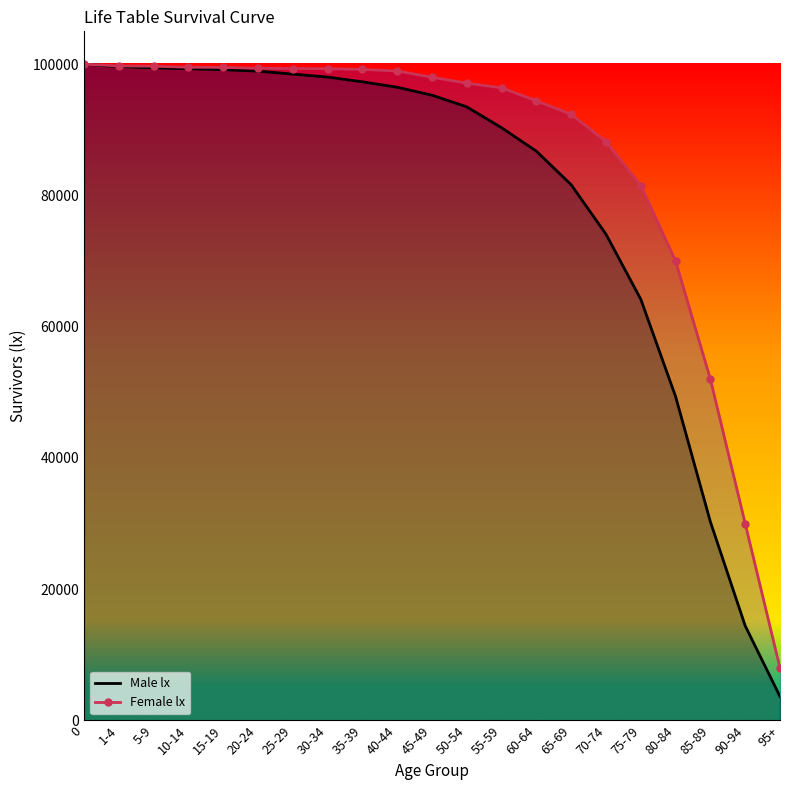

How many series are shown in this chart?

2